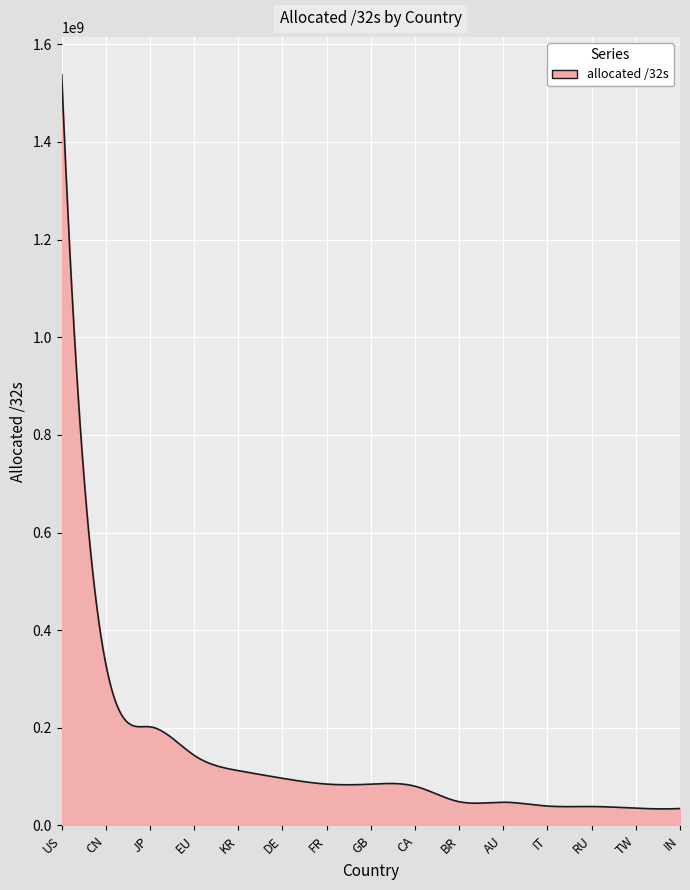

Reading left to right, what are all the values shown in this chart?

US=1538304000	CN=330310912	JP=202064384	EU=143593728	KR=112231936	DE=96547720	FR=84691312	GB=84522640	CA=80324864	BR=48563712	AU=47564800	IT=39683744	RU=38746312	TW=35382528	IN=34673920